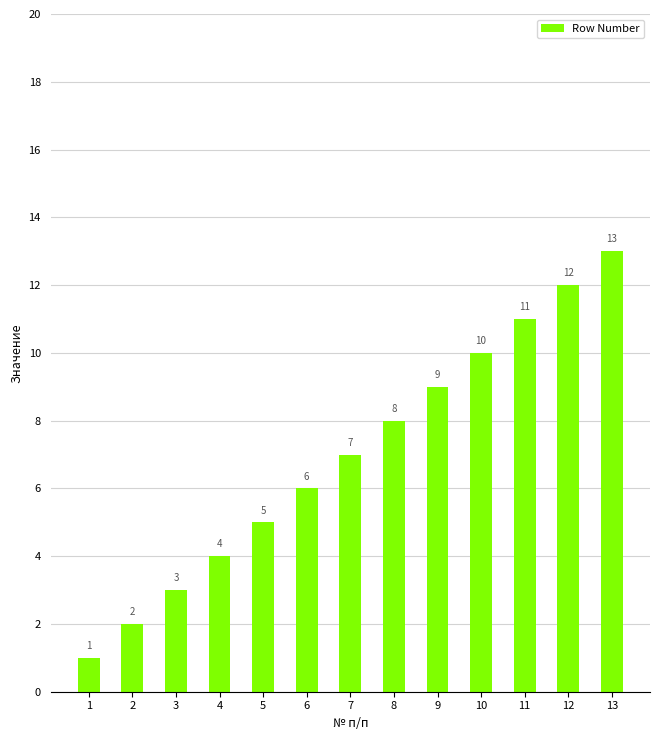

Which label corresponds to the smallest value in the chart?

1